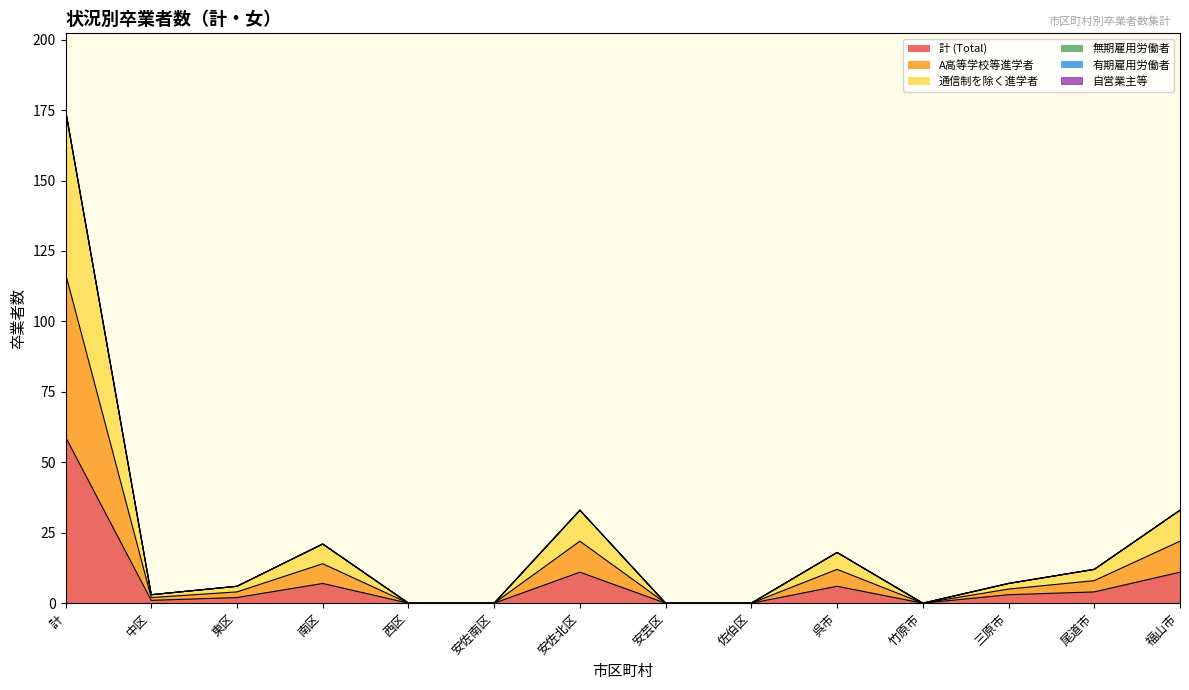

What is the label of the 14th point from the left?

福山市